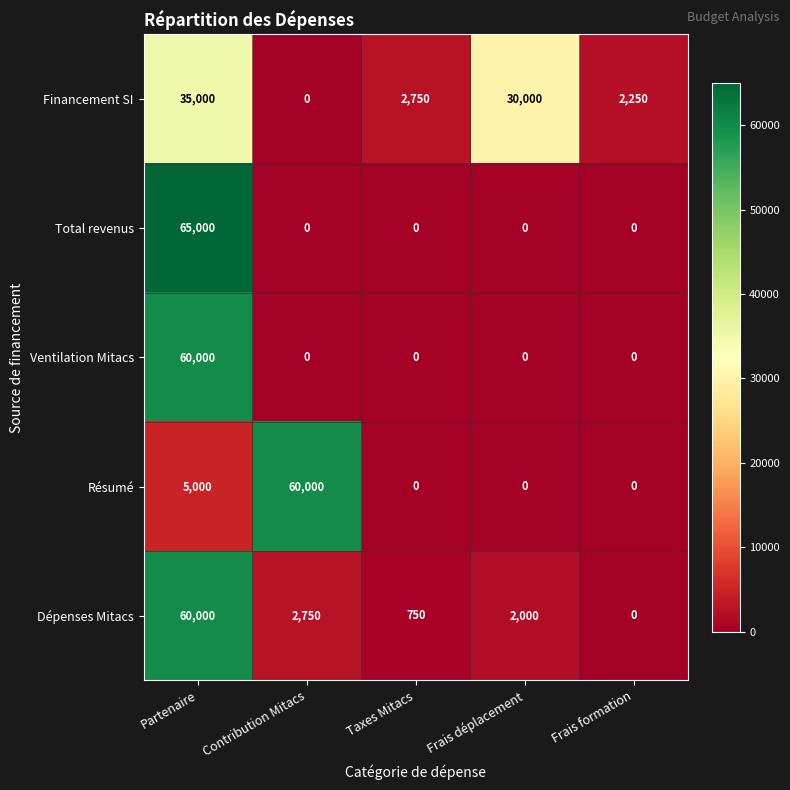

Which label corresponds to the largest value in the chart?

Partenaire